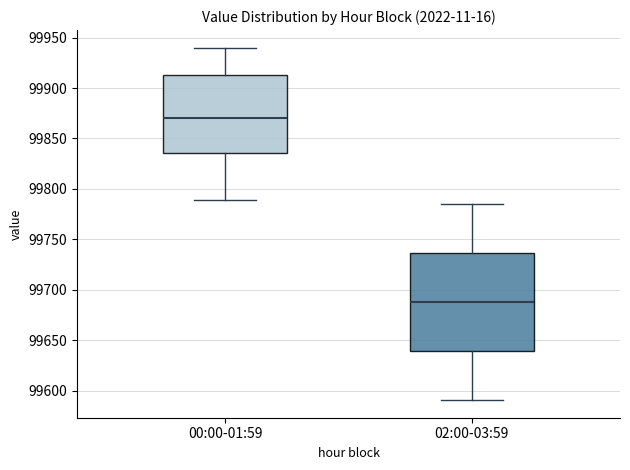

Reading left to right, transcribe this box plot: for each box, give where its median line is, the range the box spans, and where its two whiskers end, as read against the y-axis. The values are not printed on the chart, so give them approximately, as read against the axis.

00:00-01:59: median 99870, box 99835 to 99915, whiskers 99790 to 99940
02:00-03:59: median 99690, box 99640 to 99735, whiskers 99590 to 99785